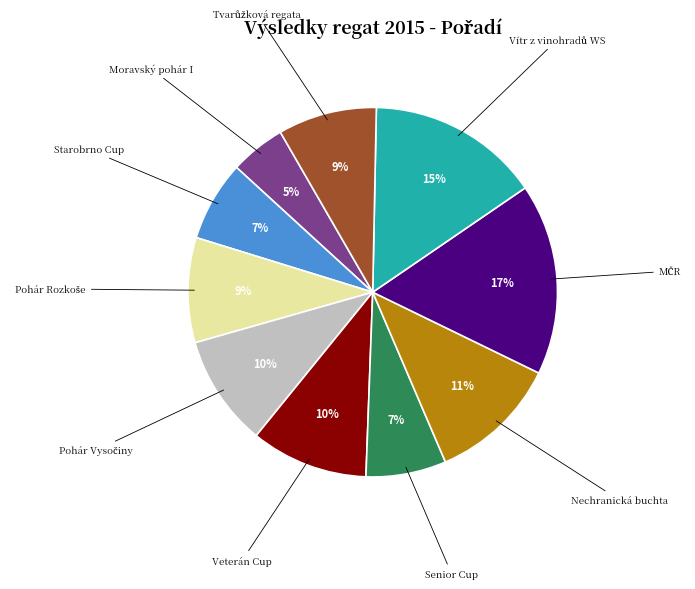

How many slices are in this pie chart?

10